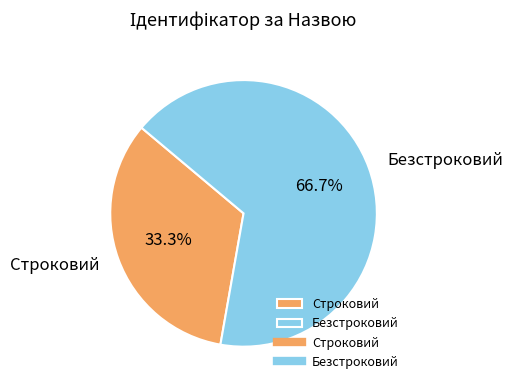

To the nearest percent, what is the average slice percentage?

50%